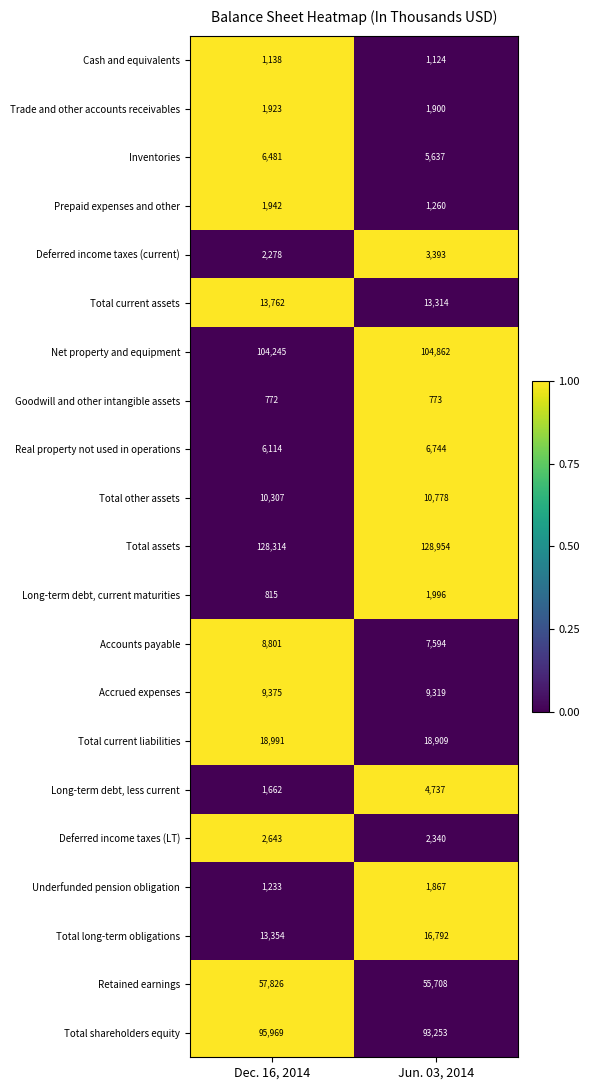

True or false: Total assets has a value of 74714 at Jun. 03, 2014.

False